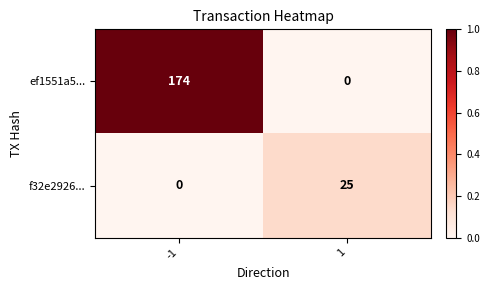

The f32e2926... series shows 0 at -1. True or false?

True